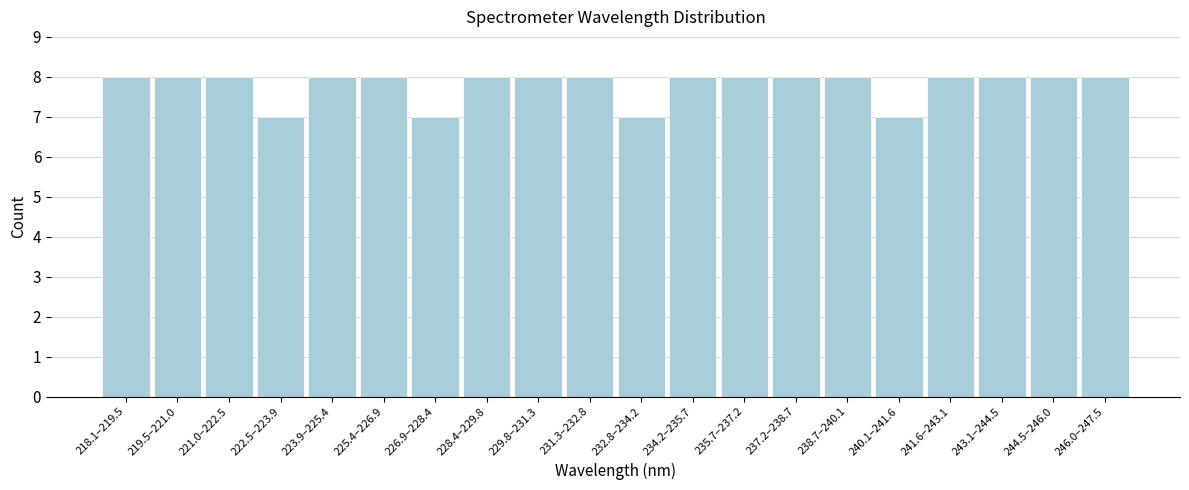

Reading left to right, what are all the values shown in this chart?

218.1–219.5=8	219.5–221.0=8	221.0–222.5=8	222.5–223.9=7	223.9–225.4=8	225.4–226.9=8	226.9–228.4=7	228.4–229.8=8	229.8–231.3=8	231.3–232.8=8	232.8–234.2=7	234.2–235.7=8	235.7–237.2=8	237.2–238.7=8	238.7–240.1=8	240.1–241.6=7	241.6–243.1=8	243.1–244.5=8	244.5–246.0=8	246.0–247.5=8